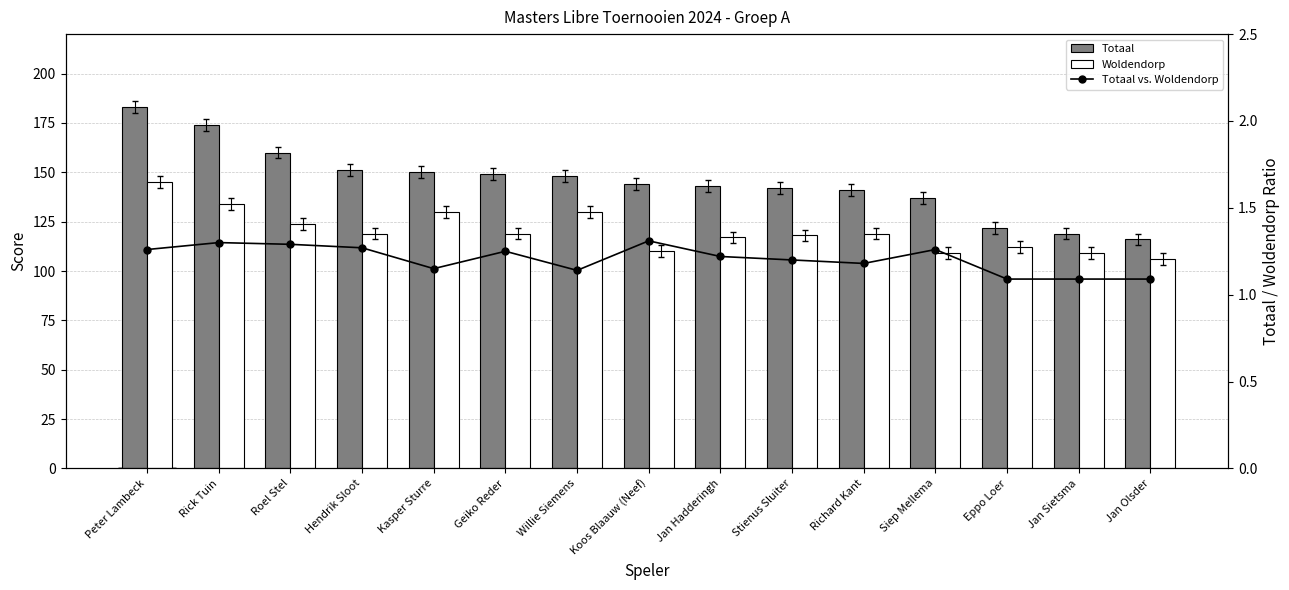

What position from the left is Kasper Sturre?

5